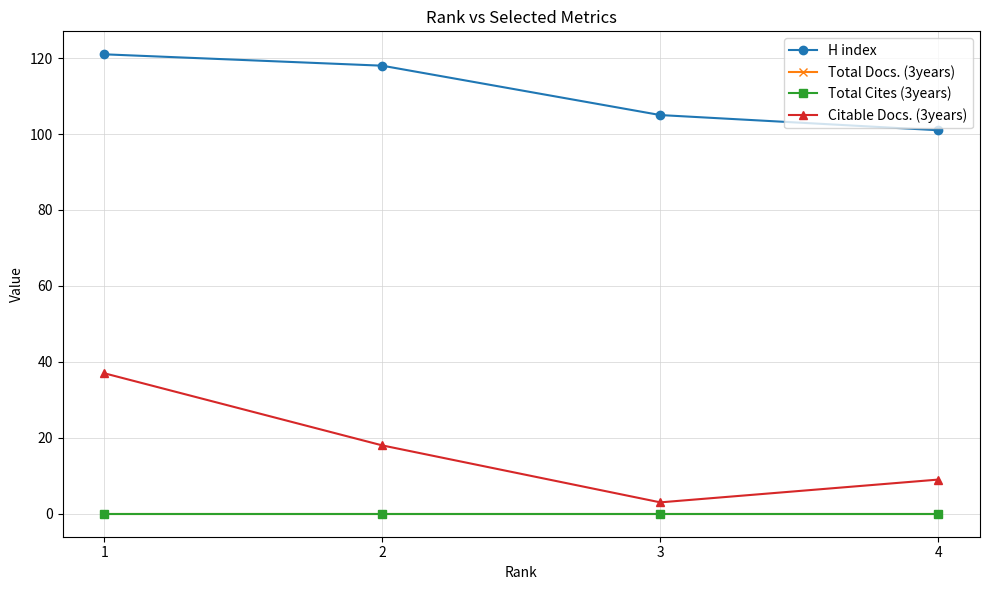

Does the chart have visible grid lines?

Yes